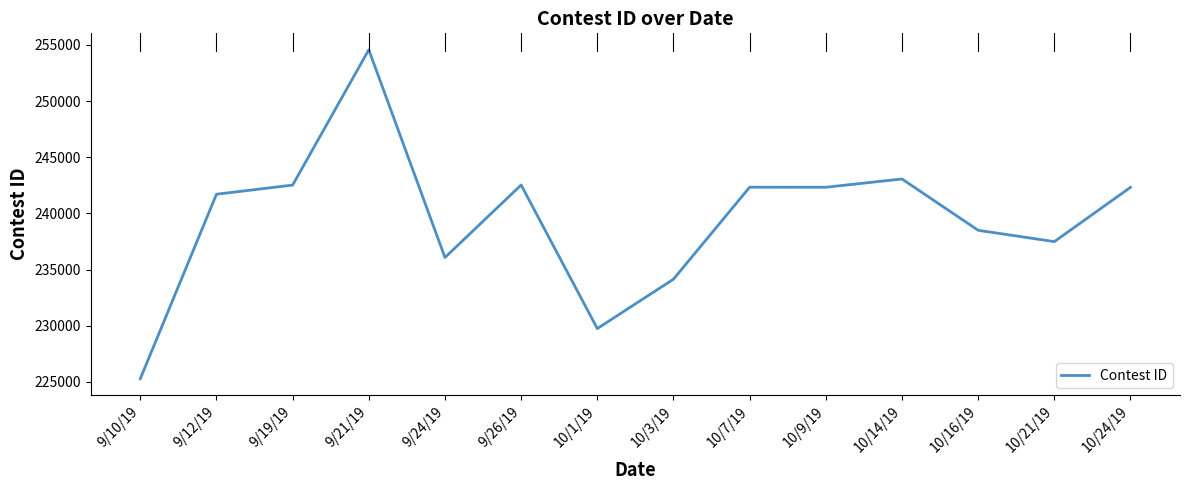

Which label corresponds to the largest value in the chart?

9/21/19